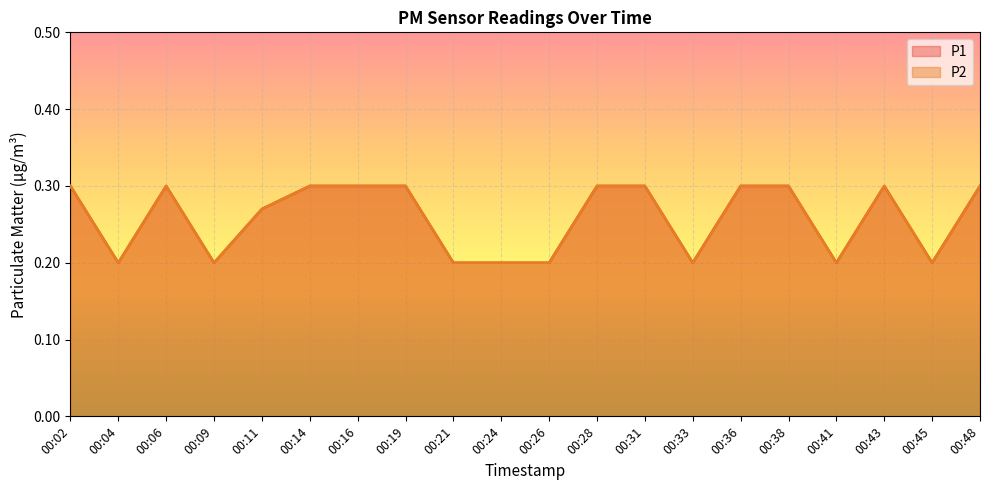

The value of P1 at 00:41 is 0.2. True or false?

True